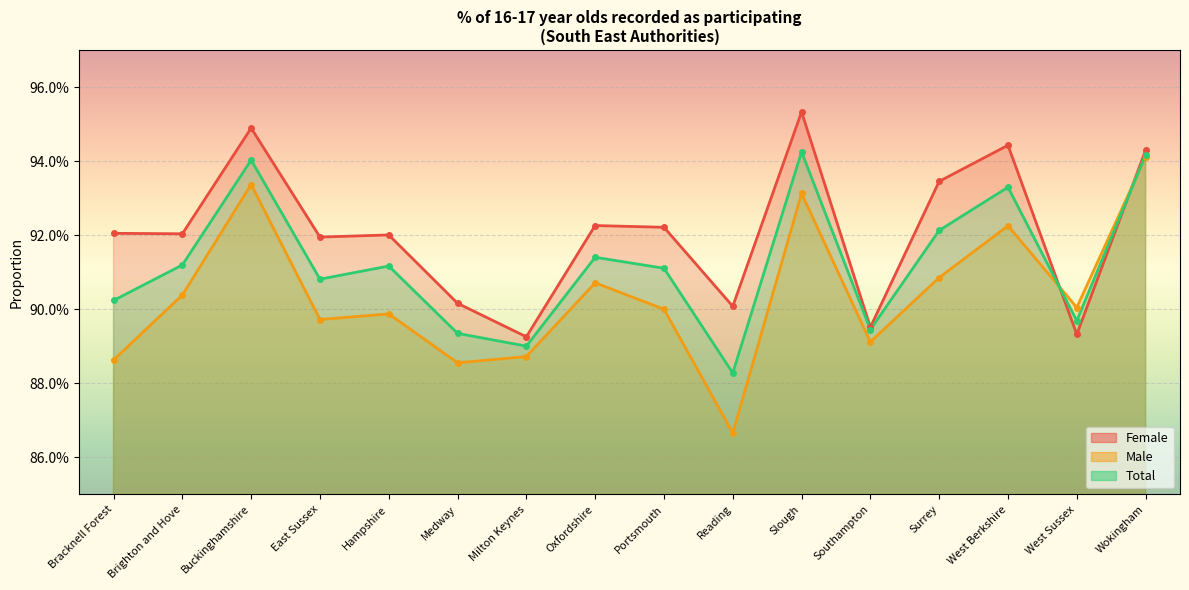

What are all the series names shown in the legend?

Female, Male, Total